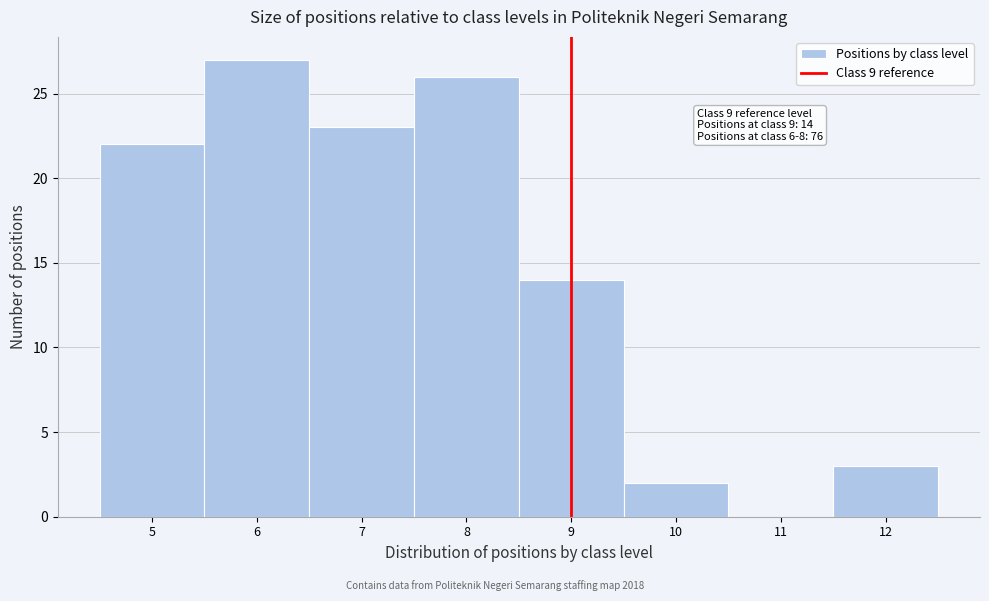

Which range on the x-axis has the tallest bar?

5.5 to 6.5